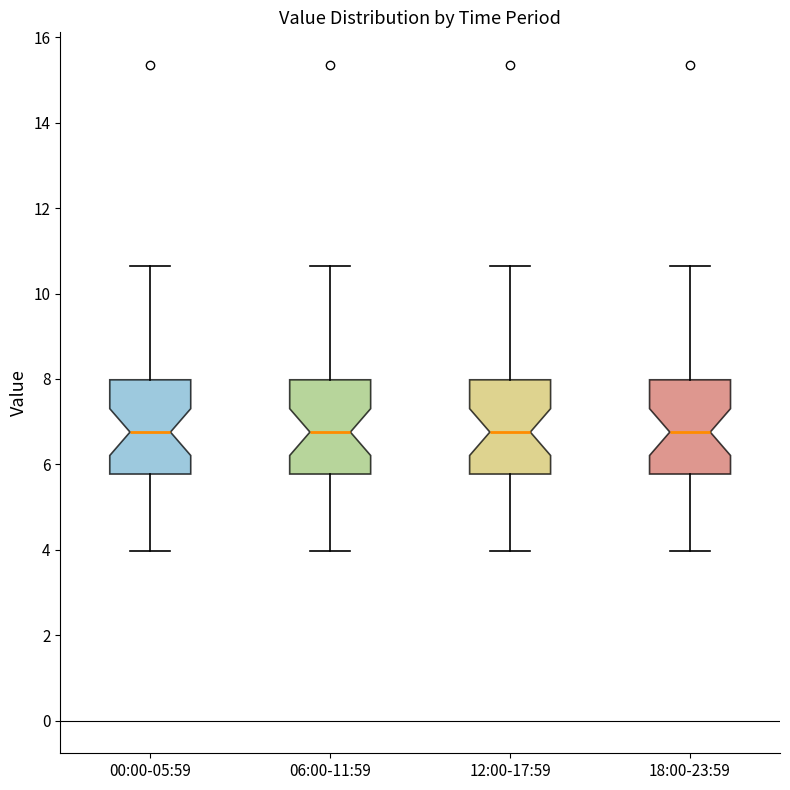

Reading left to right, read every box against the y-axis: the position of its median line, the range the box covers, and the ends of its whiskers. The values are not printed on the chart, so give them approximately, as read against the axis.

00:00-05:59: median 6.8, box 5.8 to 8.0, whiskers 4.0 to 10.6
06:00-11:59: median 6.8, box 5.8 to 8.0, whiskers 4.0 to 10.6
12:00-17:59: median 6.8, box 5.8 to 8.0, whiskers 4.0 to 10.6
18:00-23:59: median 6.8, box 5.8 to 8.0, whiskers 4.0 to 10.6